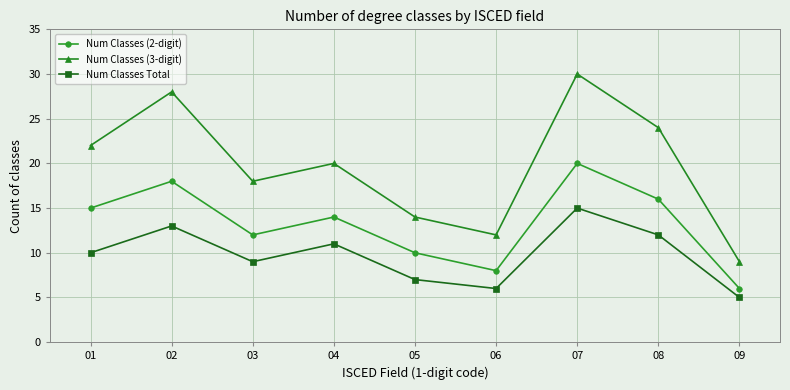

Is this an area chart (filled region under the line)?

No